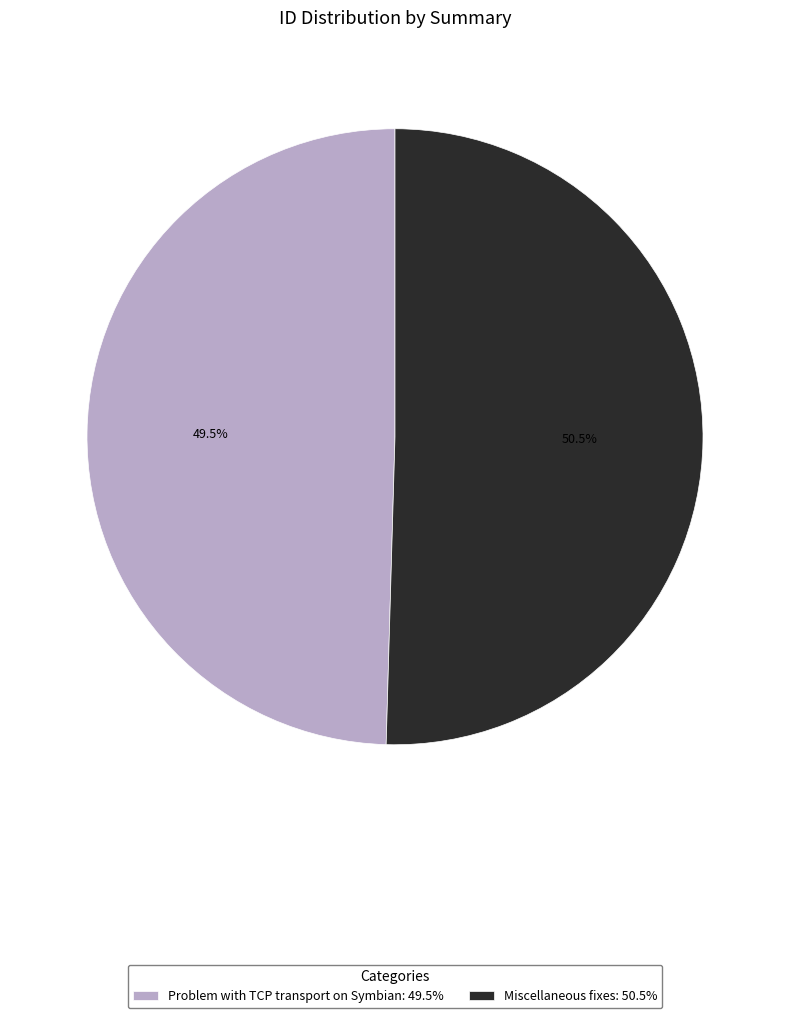

Rank the categories by value from highest to lowest.

Miscellaneous fixes, Problem with TCP transport on Symbian